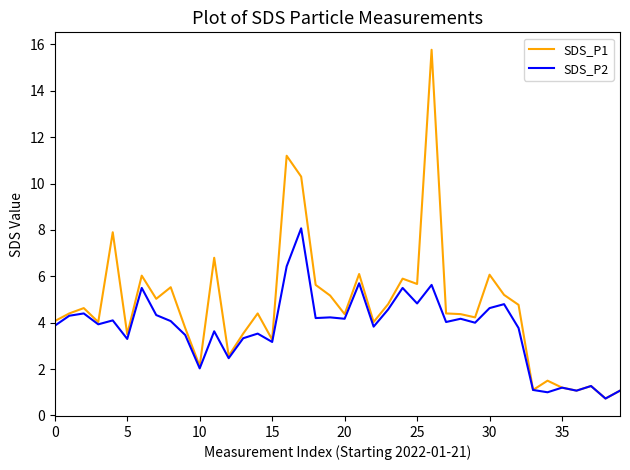

What are all the series names shown in the legend?

SDS_P1, SDS_P2